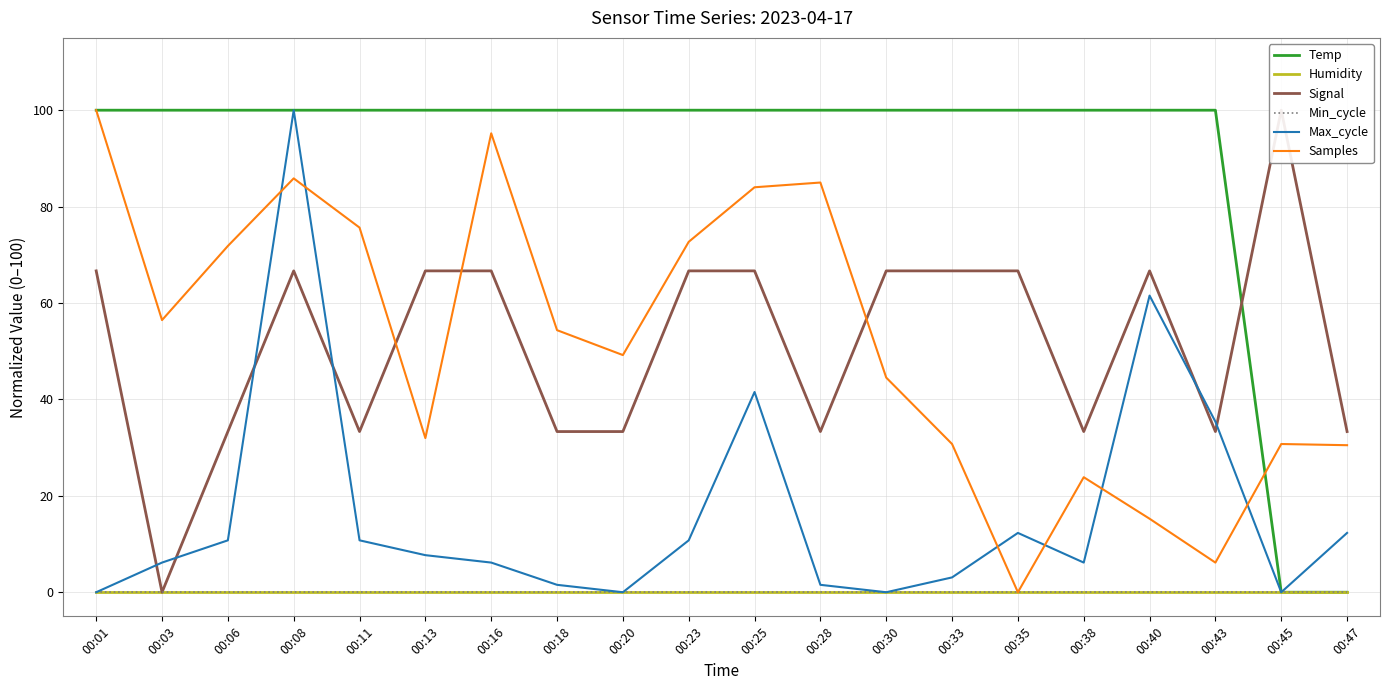

Count the number of data series in this chart.

6